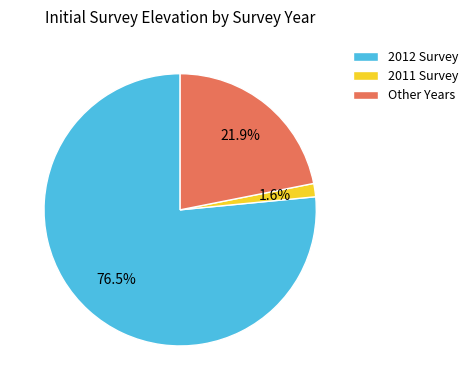

Rank the categories by value from lowest to highest.

2011 Survey, Other Years, 2012 Survey